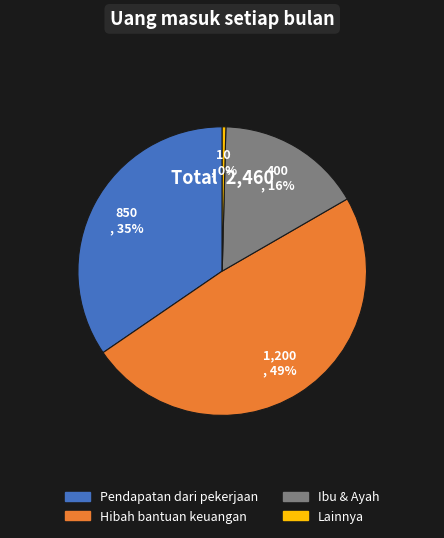

Which slice is the largest?

Hibah bantuan keuangan